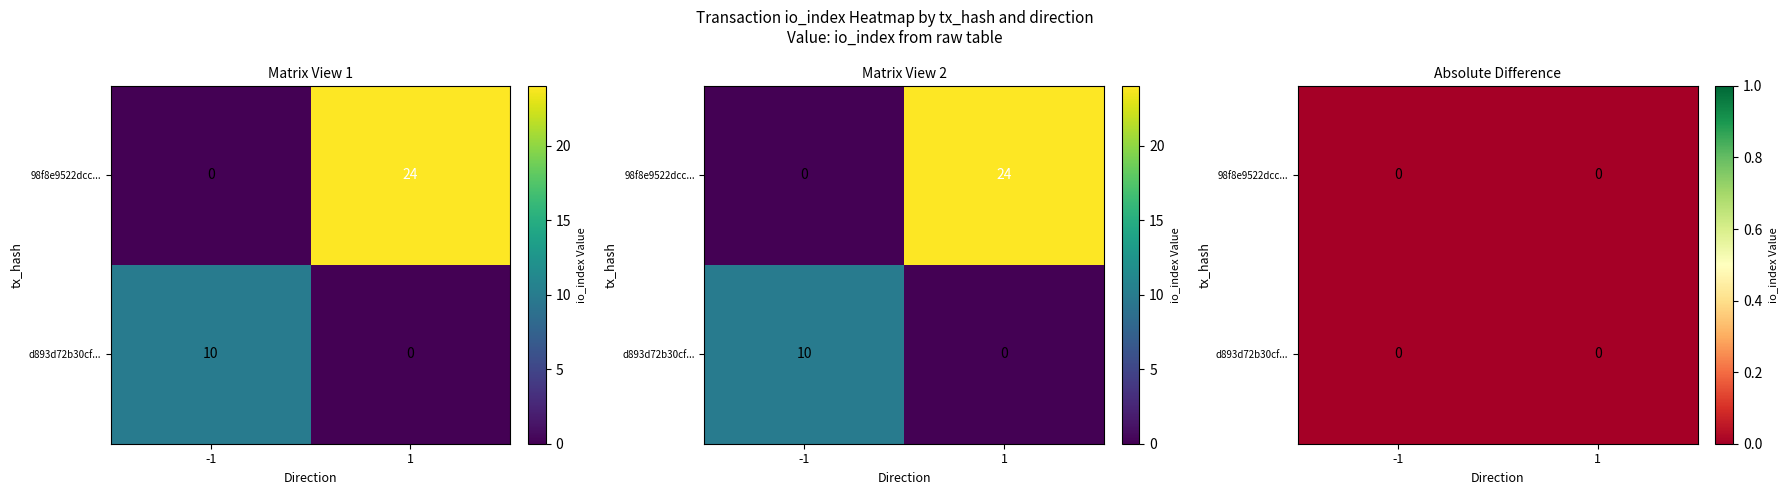

True or false: 98f8e9522dcc1ef8311afd004f36f0a83786693 has a value of 1 at direction.

True